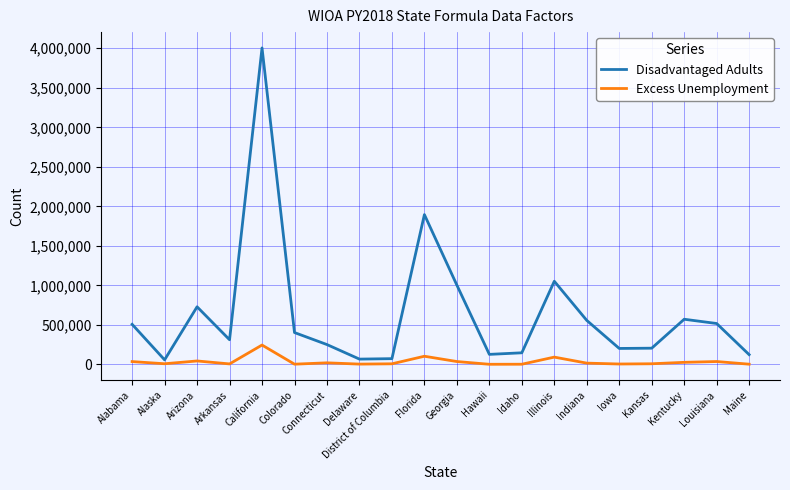

In Excess Unemployment, how many points are higher than both neighbors (excluding endpoints)?

6